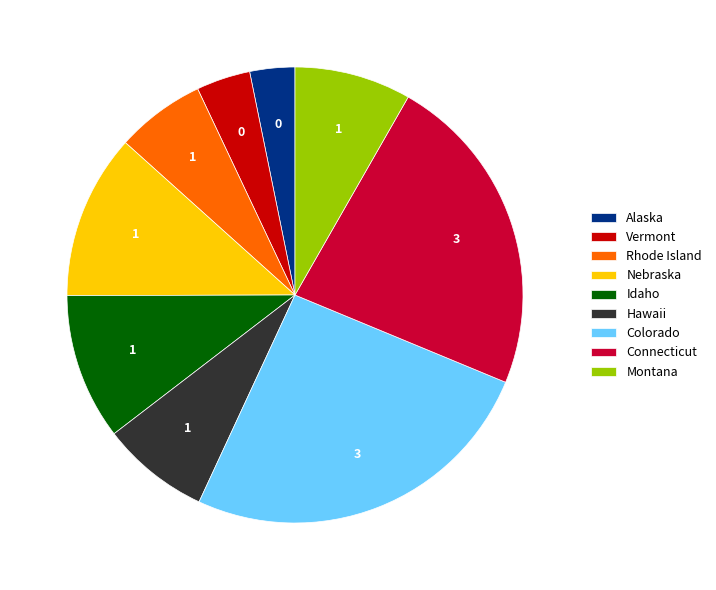

Is Nebraska the majority of the pie?

No